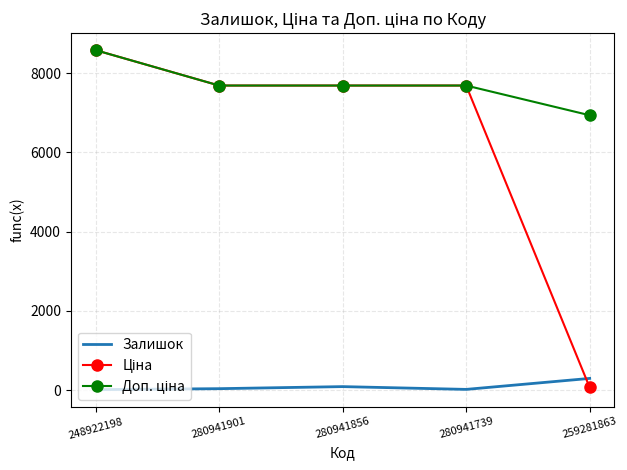

What is the highest value of the Залишок series?

298.0